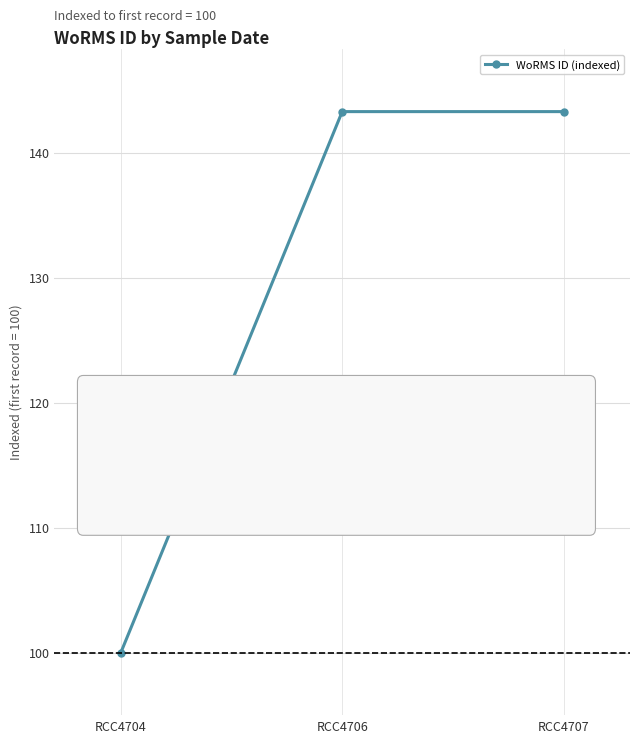

What is the maximum value shown in the chart?

143.3